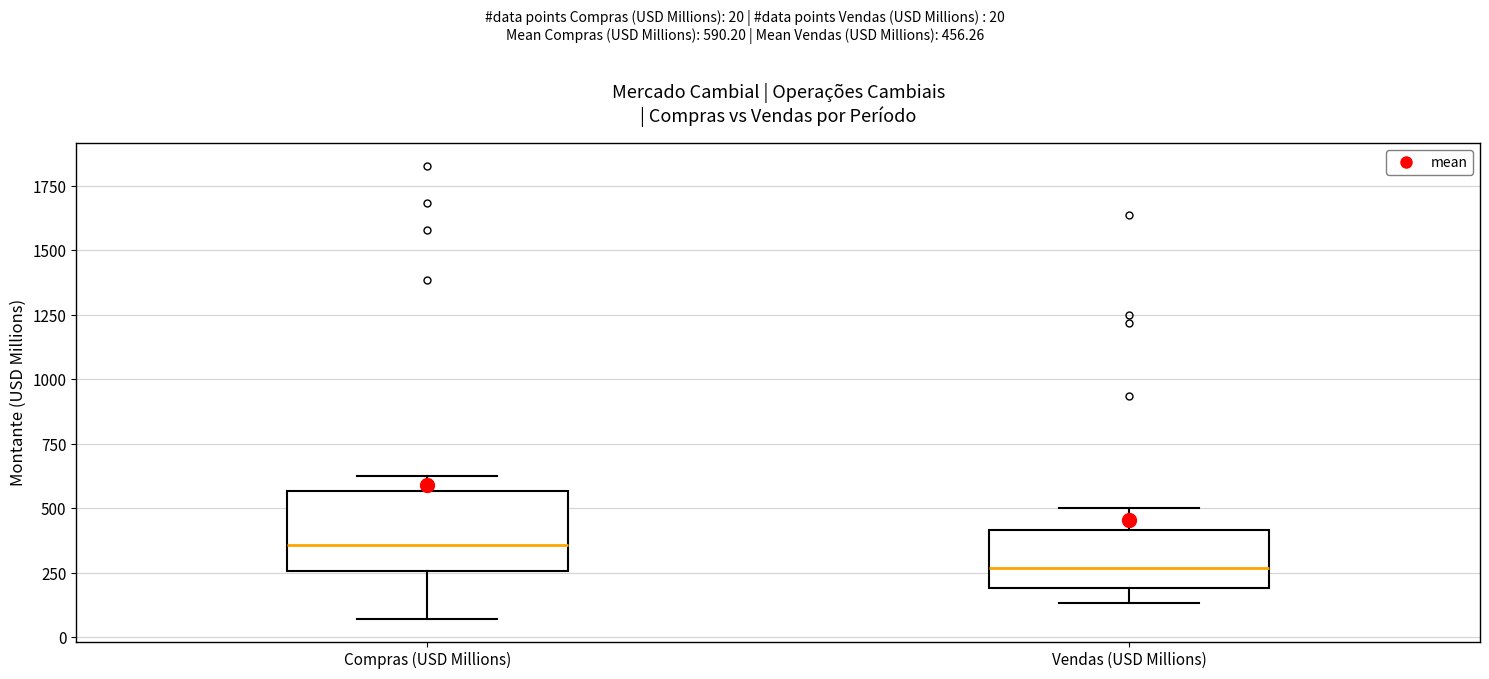

Which box is the tallest, from its lower edge to its upper edge?

Compras (USD Millions)